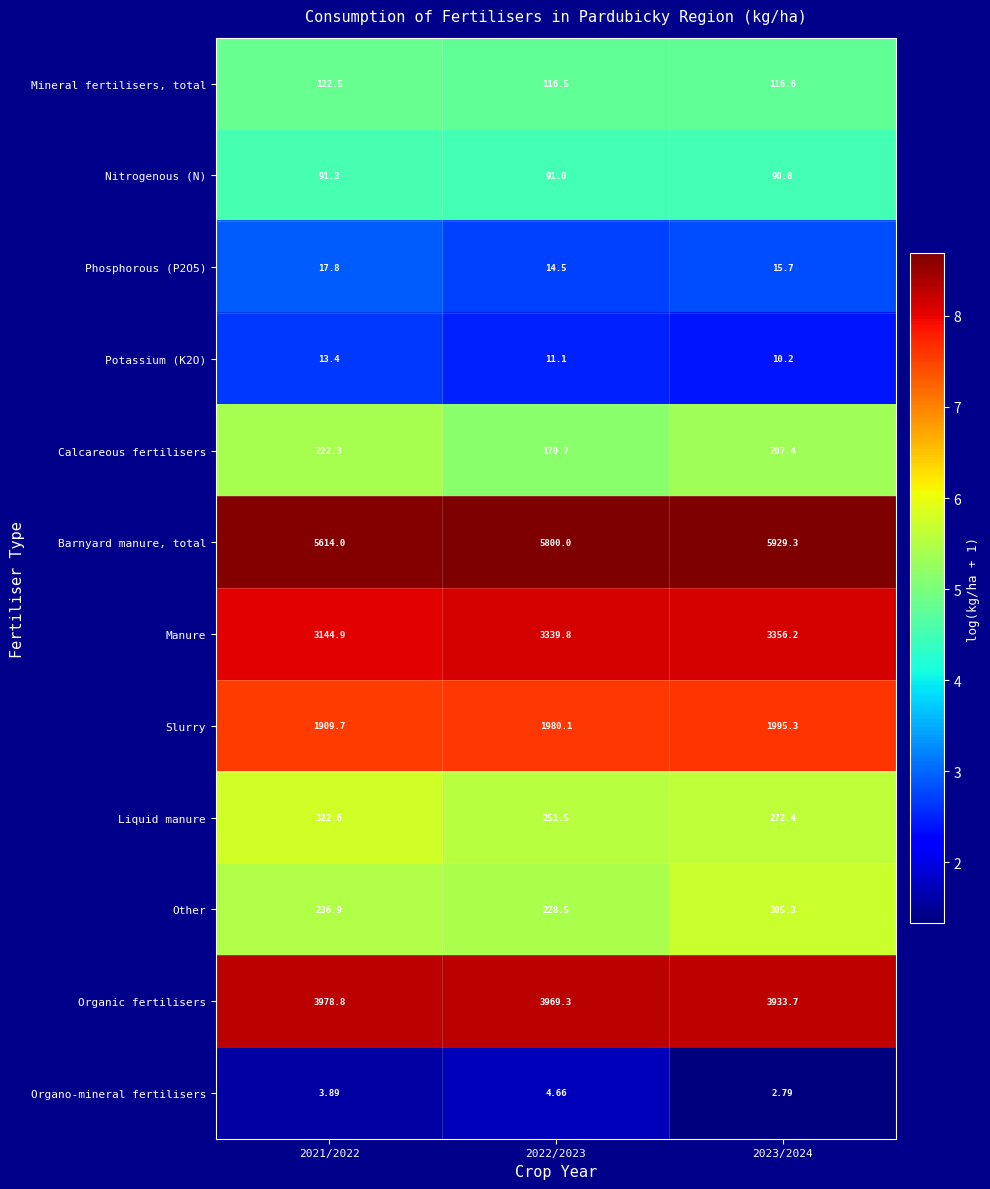

Which series changed the most between 2021/2022 and 2023/2024?

Barnyard manure, total